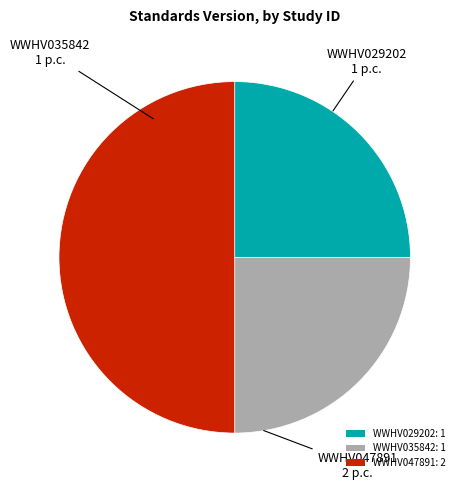

True or false: WWHV029202: 1 accounts for 25% of the total.

True